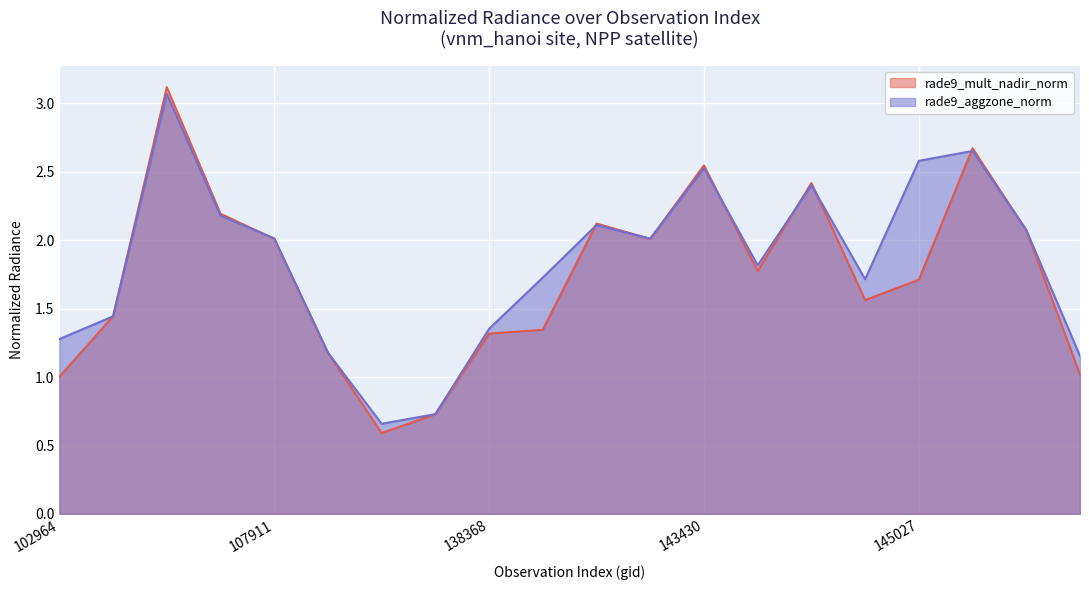

True or false: rade9_mult_nadir_norm has more than 2 interior local peaks.

True